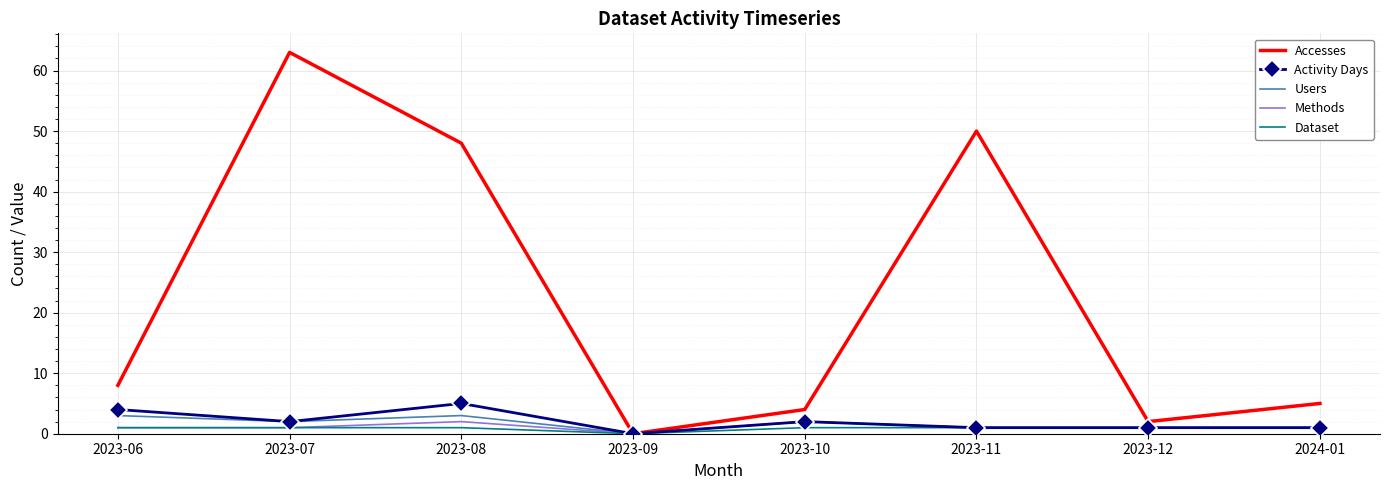

What are all the series names shown in the legend?

Accesses, Activity Days, Users, Methods, Dataset